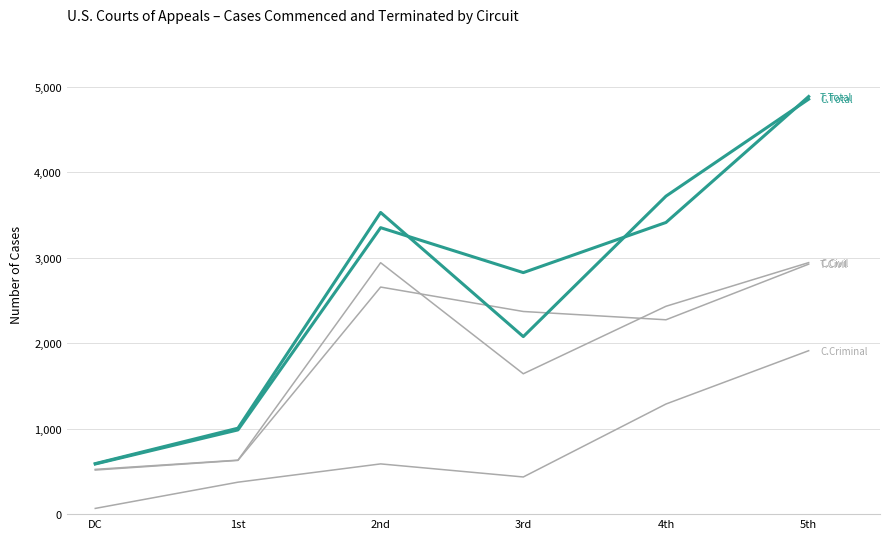

Does the chart display data point markers on the line(s)?

No